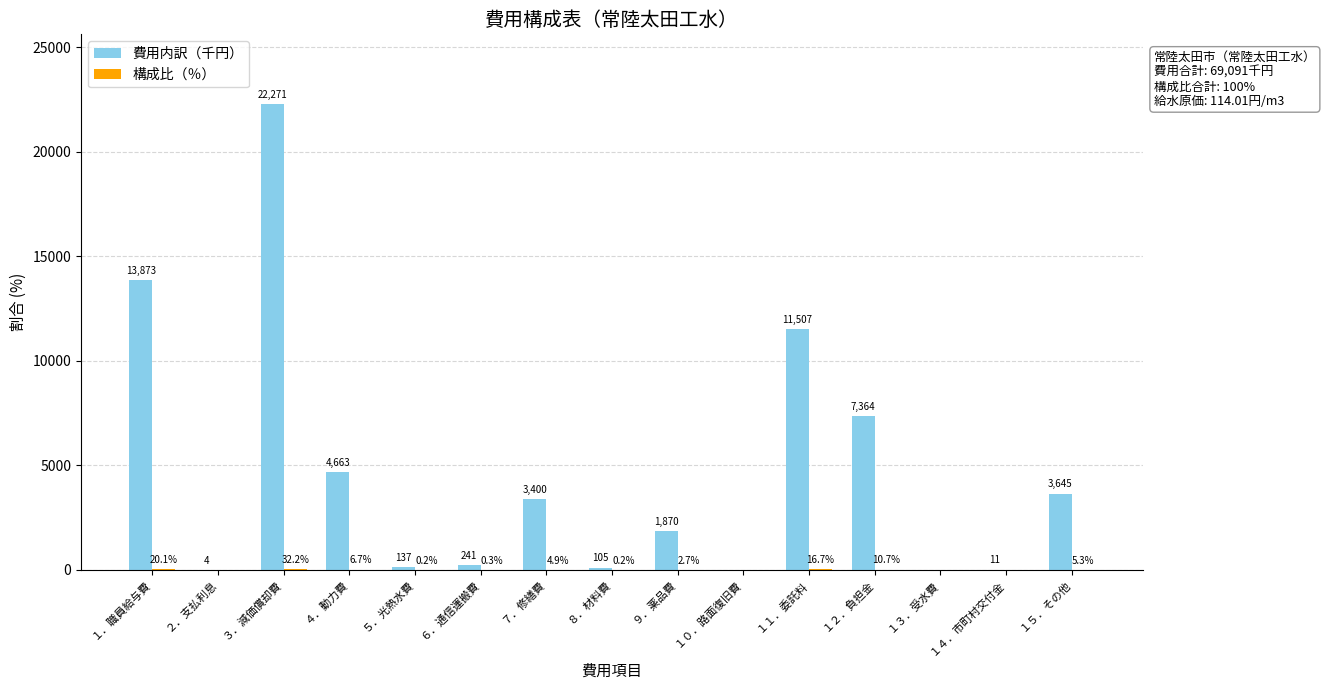

What is the maximum value shown in the chart?

22271.0